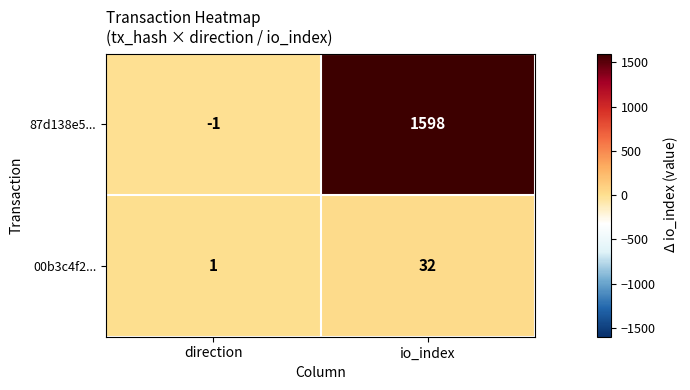

True or false: 87d138e5... has a value of 0 at direction.

False